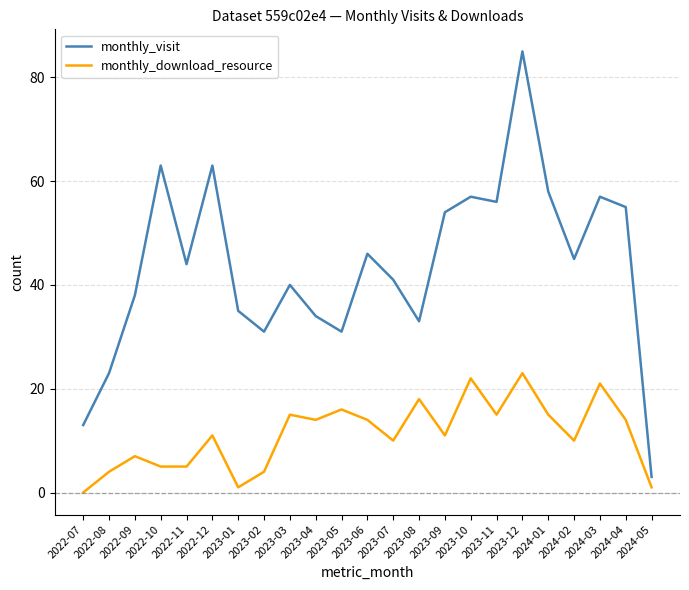

The value of monthly_download_resource at 2023-06 is 14. True or false?

True